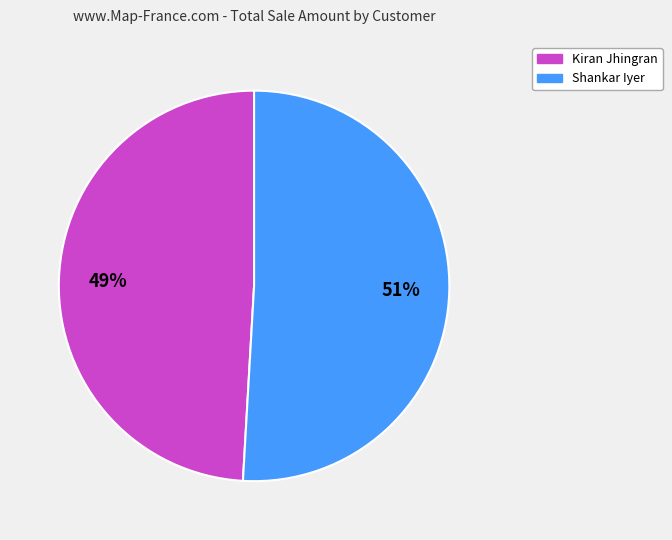

True or false: Shankar Iyer accounts for 51% of the total.

True